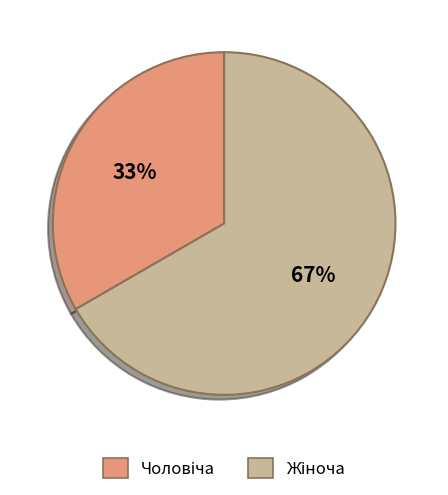

To the nearest percent, what is the average slice percentage?

50%